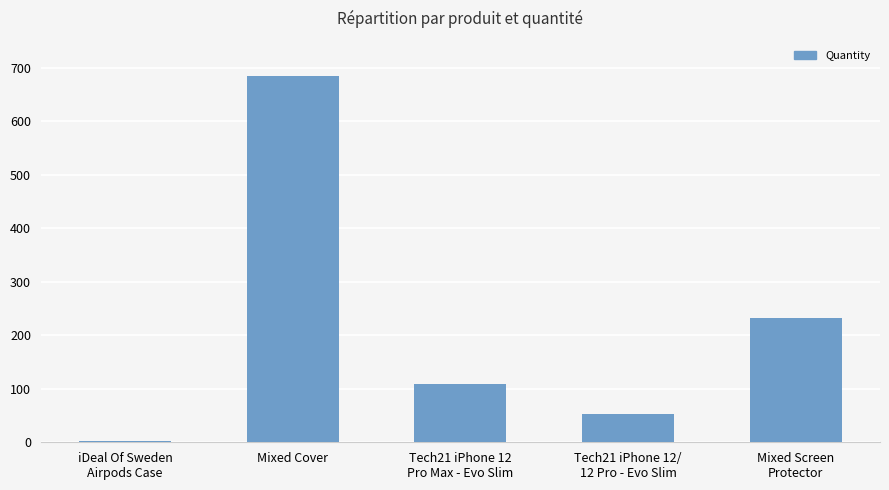

List the labels in order of value, largest first.

Mixed Cover, Mixed Screen
Protector, Tech21 iPhone 12
Pro Max - Evo Slim, Tech21 iPhone 12/
12 Pro - Evo Slim, iDeal Of Sweden
Airpods Case